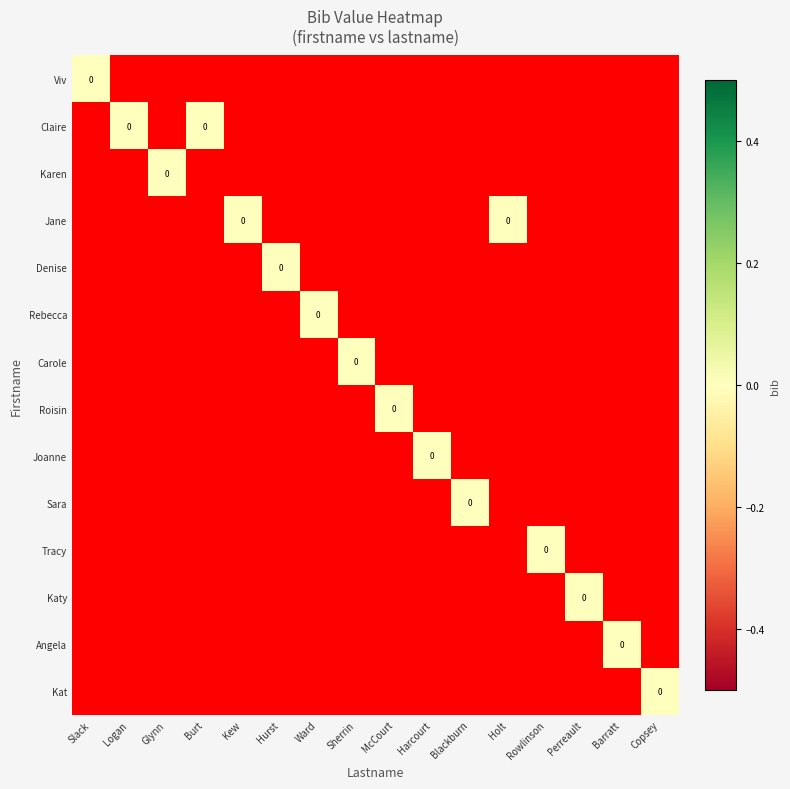

At which category does the chart reach its peak across all series?

Slack